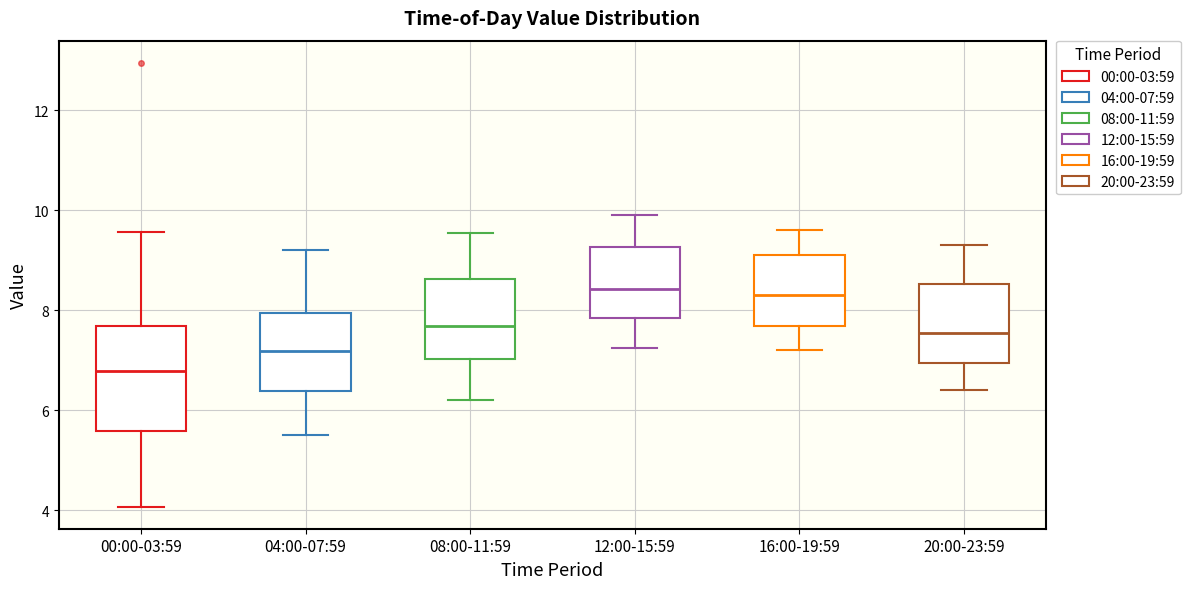

Reading left to right, transcribe this box plot: for each box, give where its median line is, the range the box spans, and where its two whiskers end, as read against the y-axis. The values are not printed on the chart, so give them approximately, as read against the axis.

00:00-03:59: median 6.8, box 5.6 to 7.6, whiskers 4.0 to 9.6
04:00-07:59: median 7.2, box 6.4 to 8.0, whiskers 5.6 to 9.2
08:00-11:59: median 7.6, box 7.0 to 8.6, whiskers 6.2 to 9.6
12:00-15:59: median 8.4, box 7.8 to 9.2, whiskers 7.2 to 10.0
16:00-19:59: median 8.4, box 7.6 to 9.2, whiskers 7.2 to 9.6
20:00-23:59: median 7.6, box 7.0 to 8.6, whiskers 6.4 to 9.4